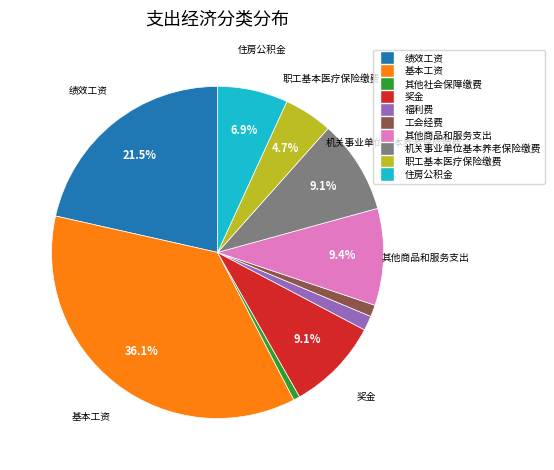

Is there any slice that represents more than half of the pie?

No